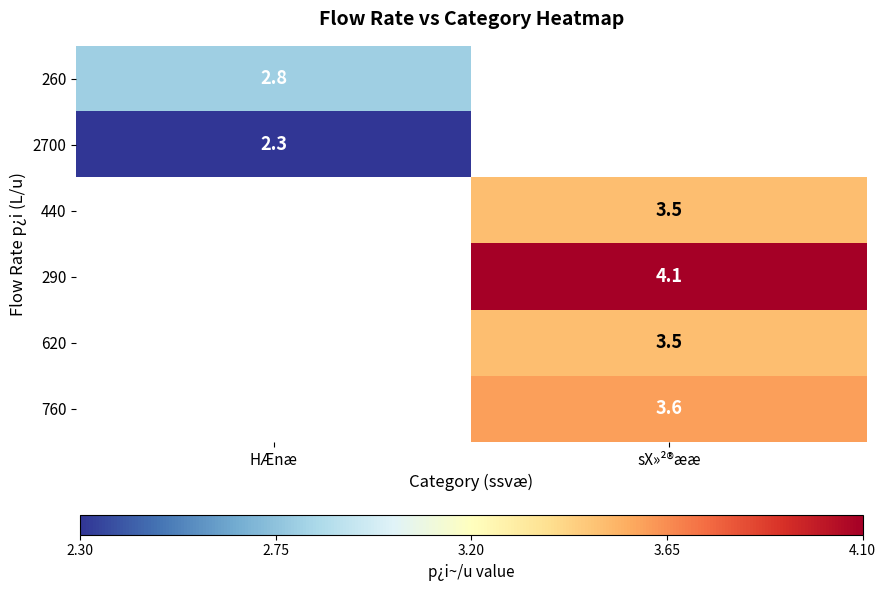

True or false: 440 has a value of 5.1 at sX»²®ææ.

False